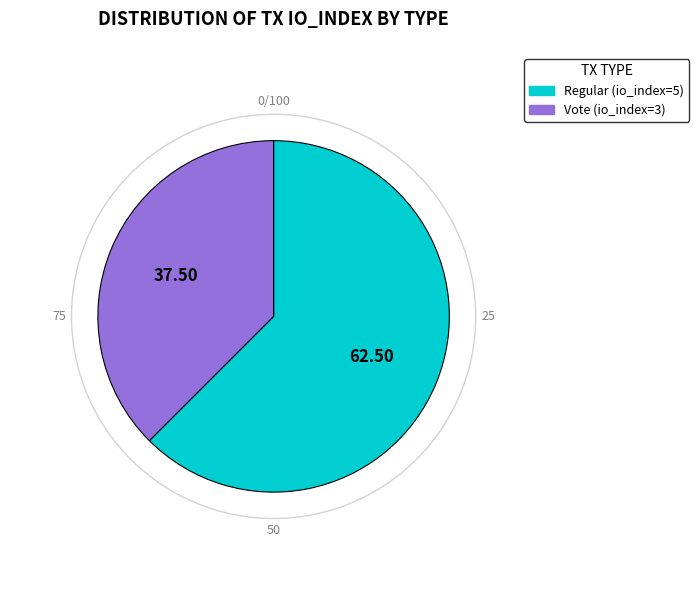

Do Regular (io_index=5) and Vote (io_index=3) together represent more than half of the pie?

Yes